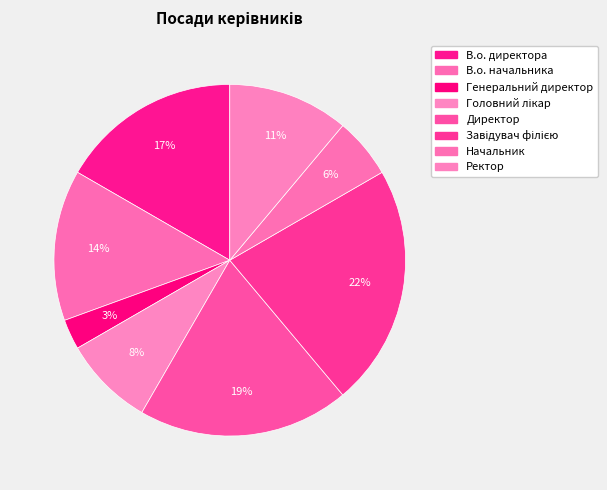

To the nearest percent, what is the difference between the Головний лікар and Директор slice percentages?

11%